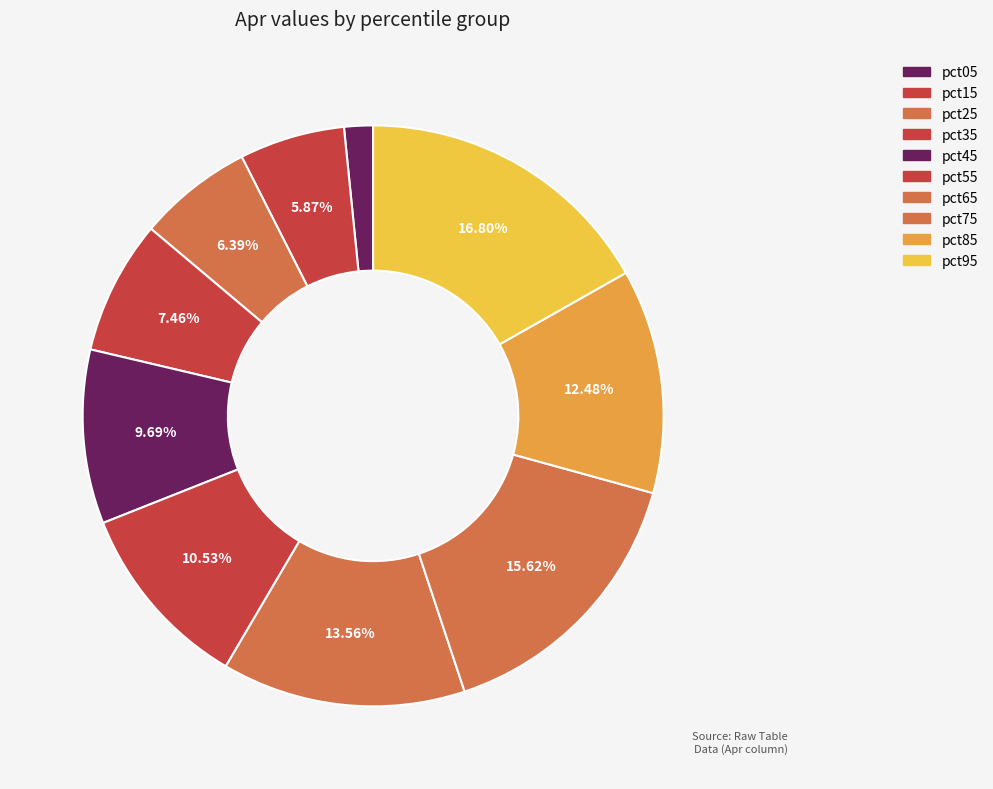

How many segments does this pie chart have?

10